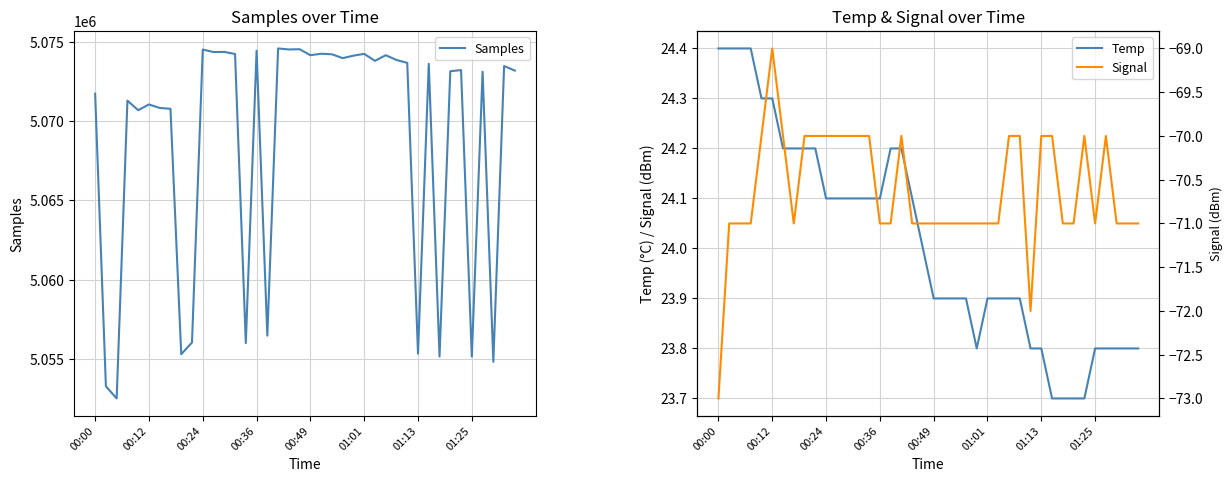

What is the sum of all Signal values?

-2825.0